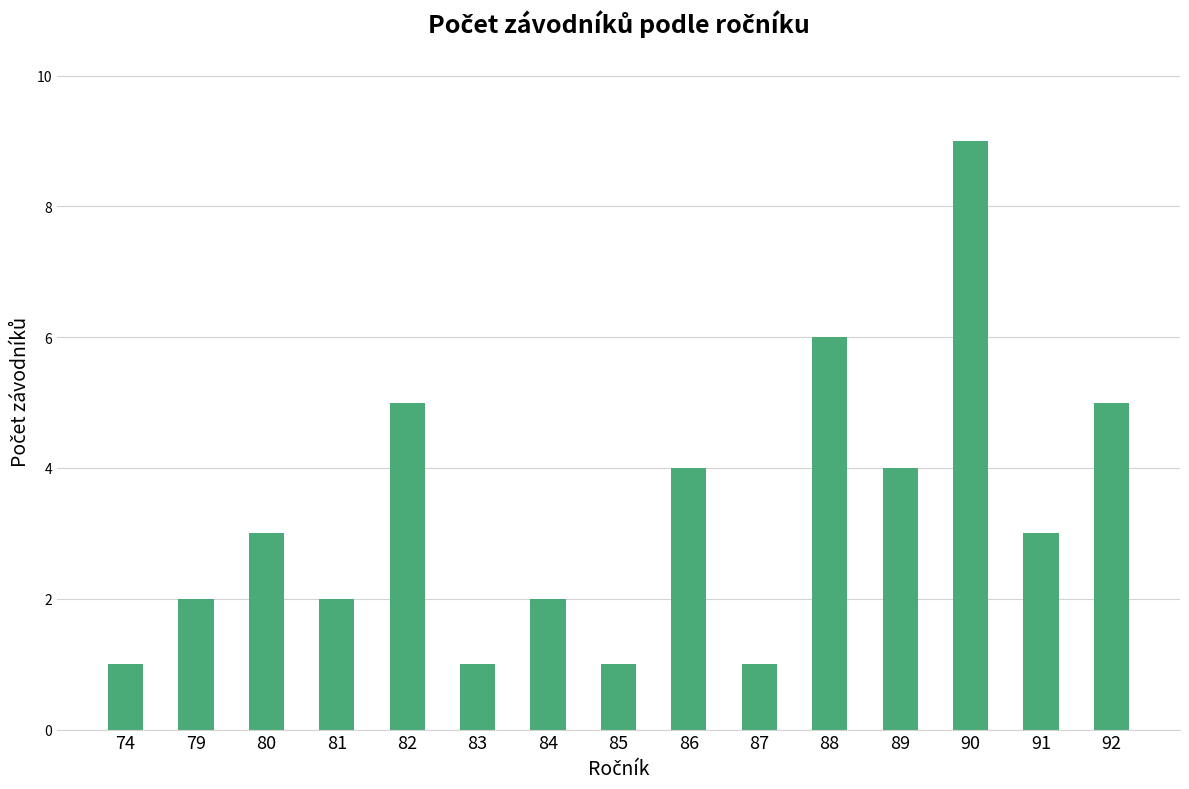

What is the value of the 12th bar from the left?

4